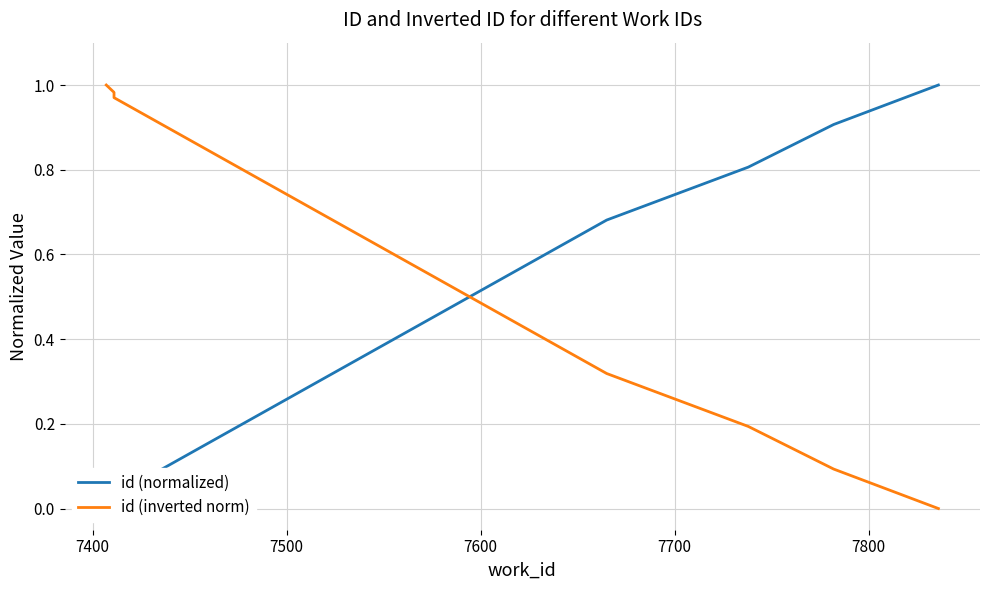

What value does the id (inverted norm) series have at 7400?

1.0